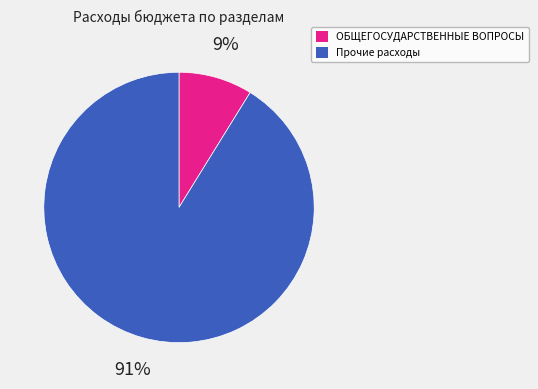

Between ОБЩЕГОСУДАРСТВЕННЫЕ ВОПРОСЫ and Прочие расходы, which is larger?

Прочие расходы